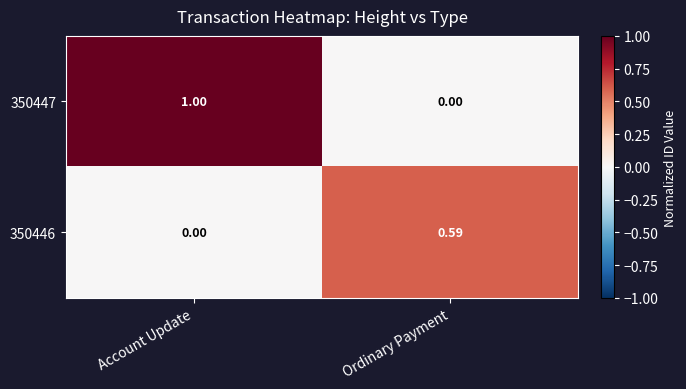

Which series has the largest range (max minus min)?

350447